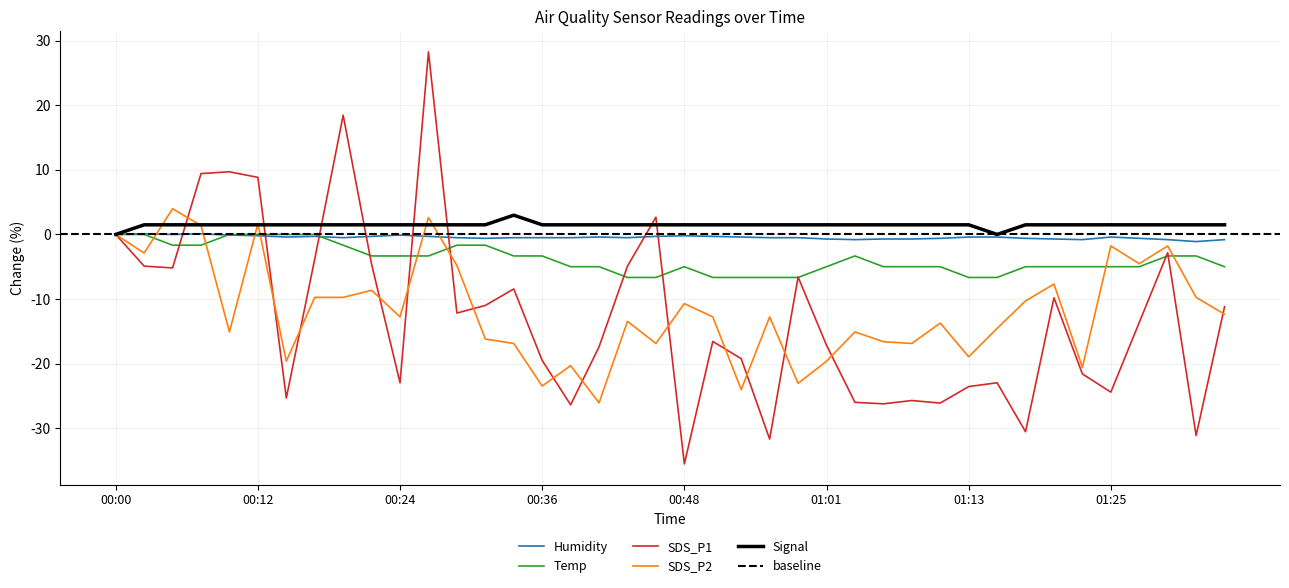

Is the value of SDS_P2 at 01:13 greater than the value of Humidity at 01:18?

No